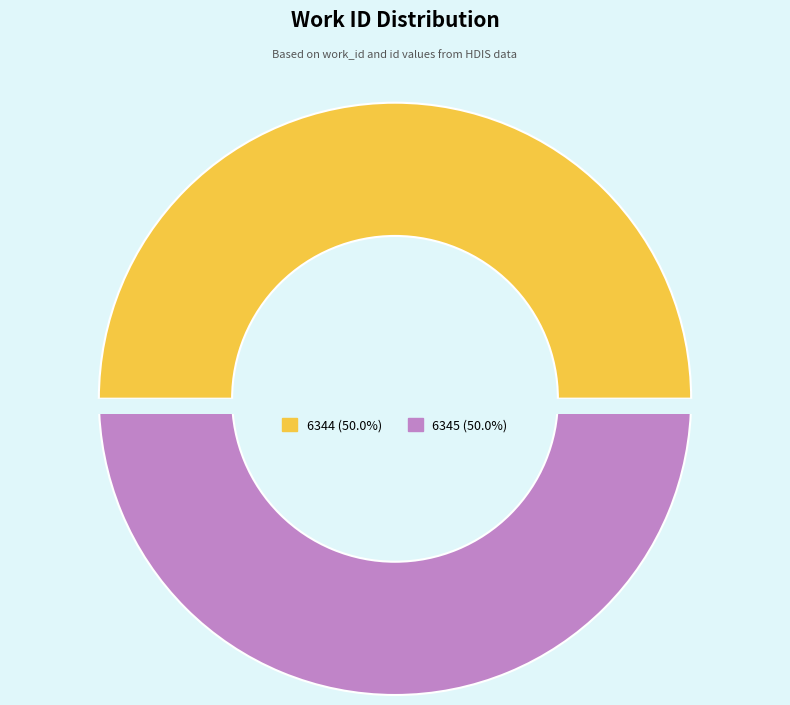

Which has a higher value, 6344 or 6345?

6345